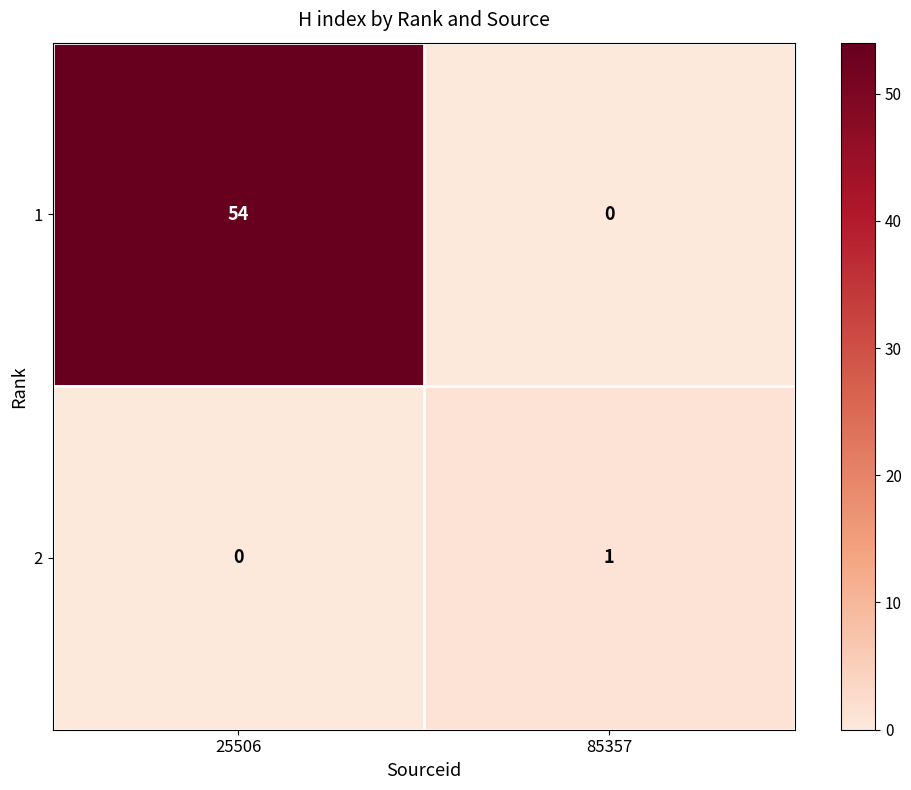

What is the total value across all series at 25506?

54